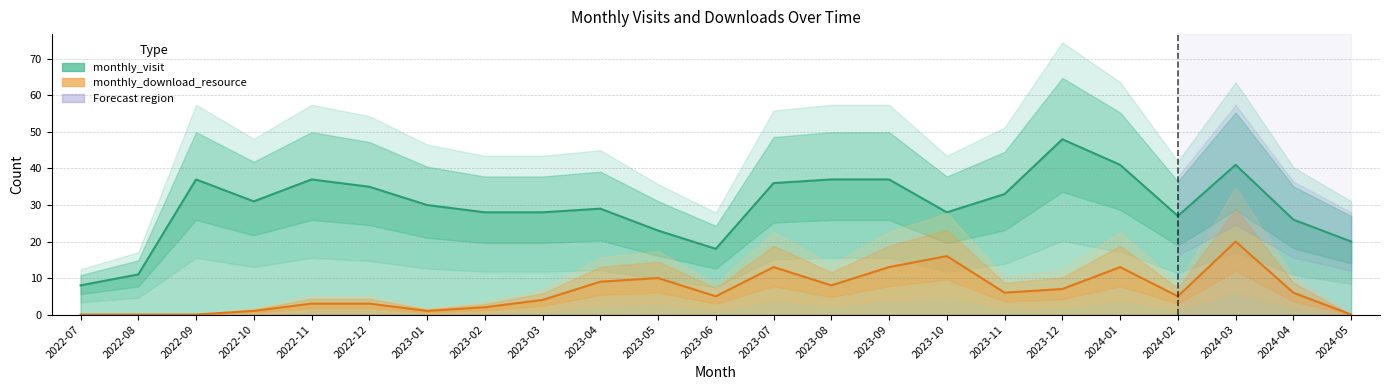

The monthly_download_resource series shows 0 at 2022-10. True or false?

False